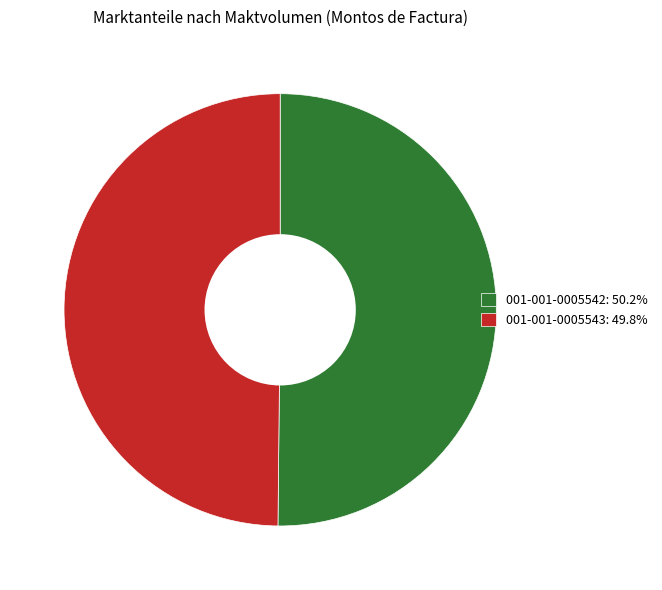

Count the number of slices in the pie.

2